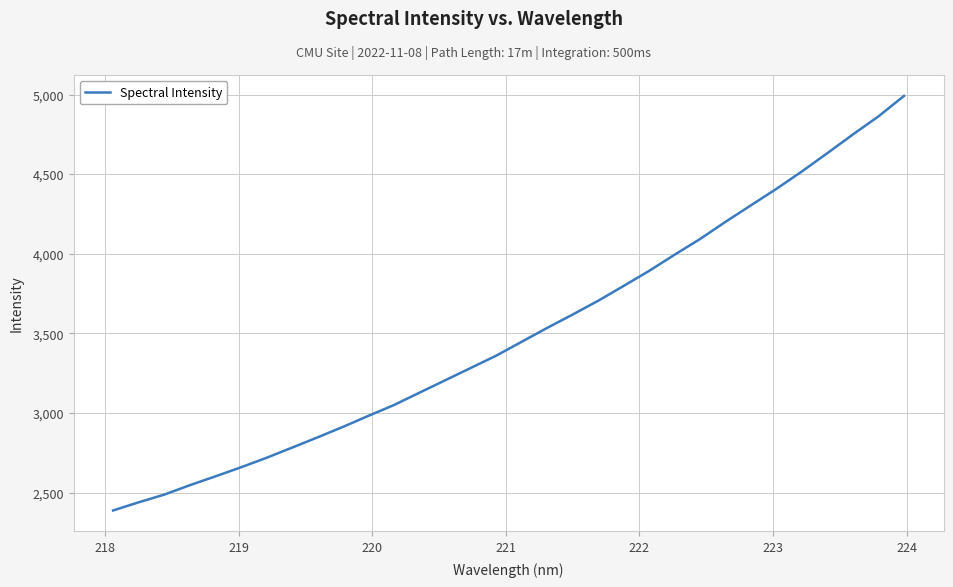

What is the greatest value displayed?

4992.5